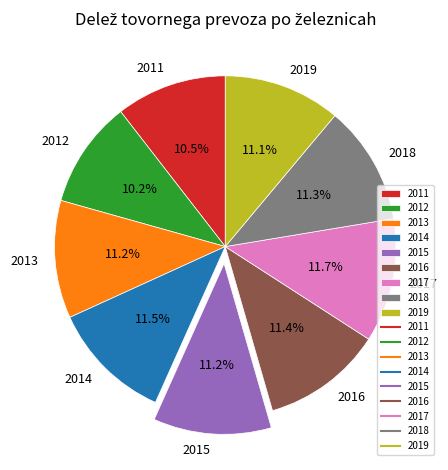

Between 2012 and 2018, which is larger?

2018